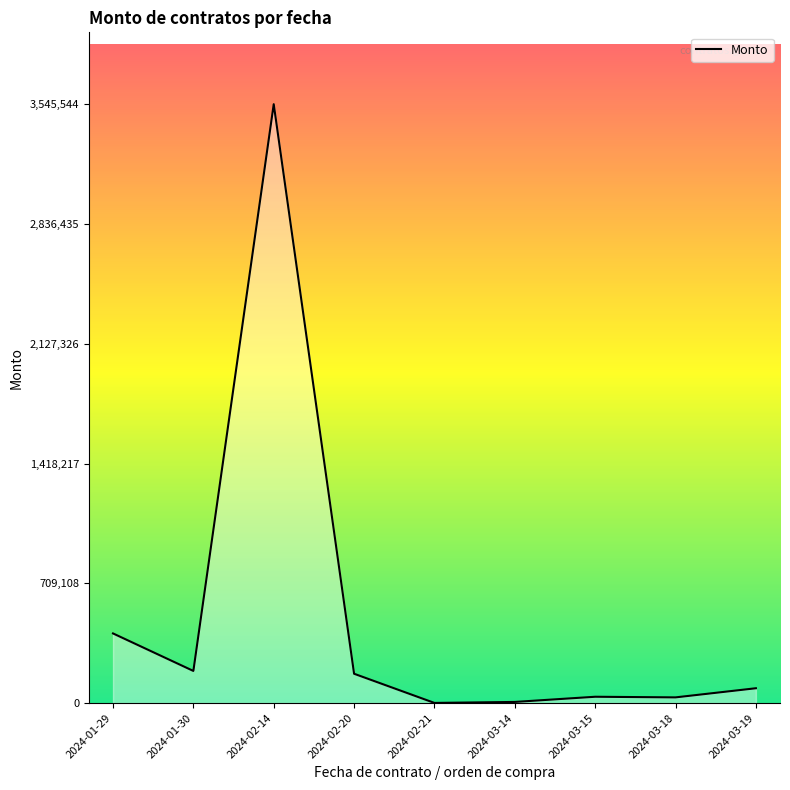

What is the difference between the maximum and minimum values?

3544644.0